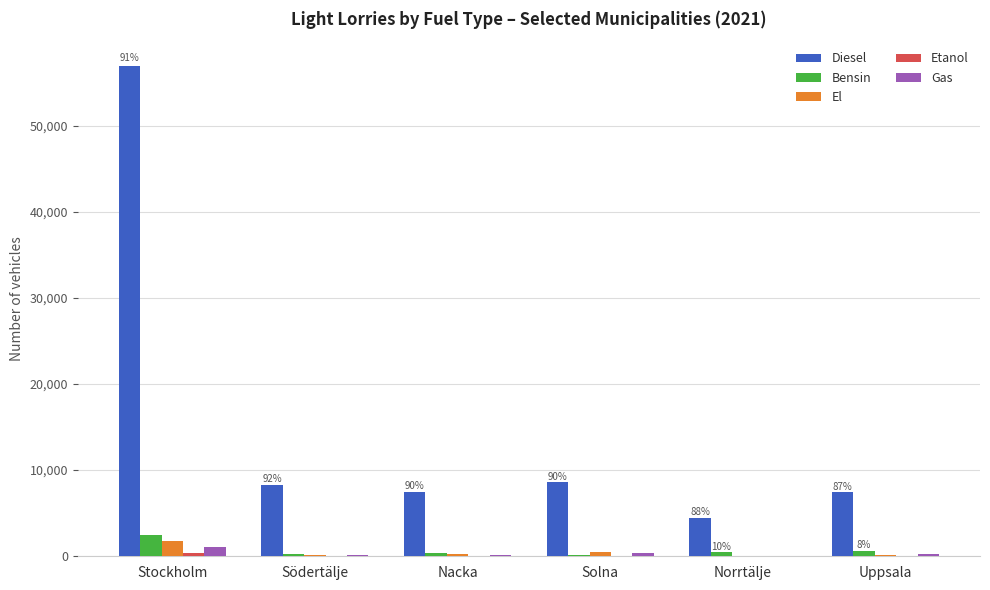

Does the chart contain stacked bars?

No